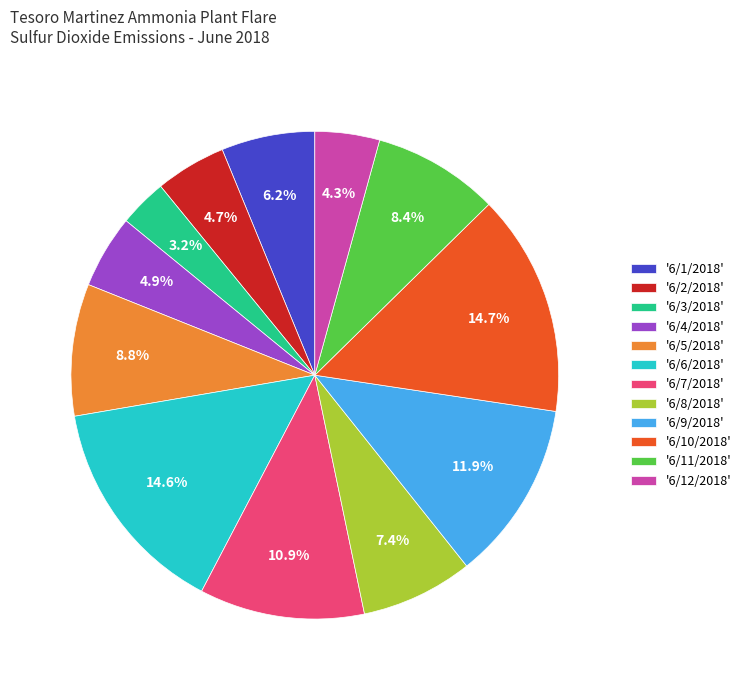

Count the number of slices in the pie.

12